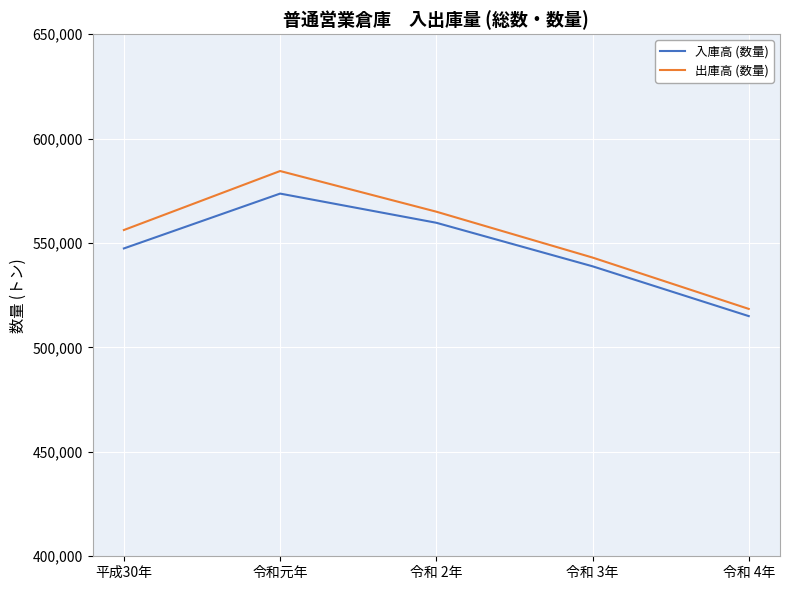

At how many categories does at least one series exceed 580817?

1